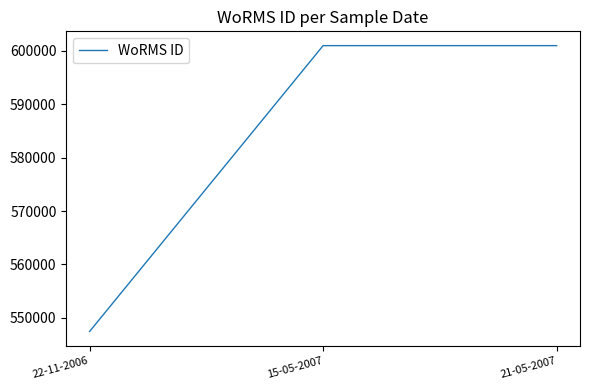

Reading right to left, transcribe all the data shown in this chart.

21-05-2007=600979	15-05-2007=600979	22-11-2006=547449